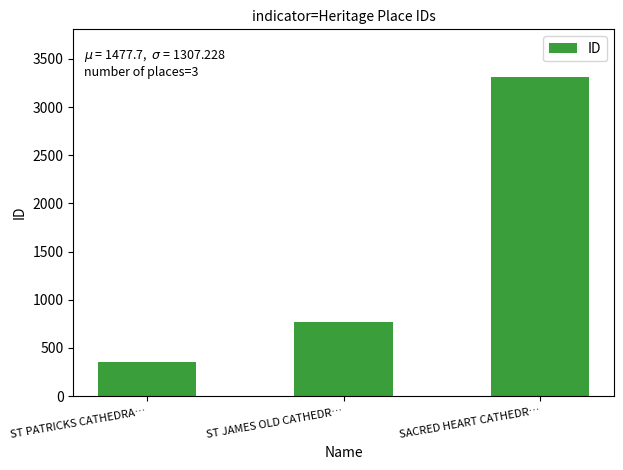

Rank the categories by value from lowest to highest.

ST PATRICKS CATHEDRA…, ST JAMES OLD CATHEDR…, SACRED HEART CATHEDR…